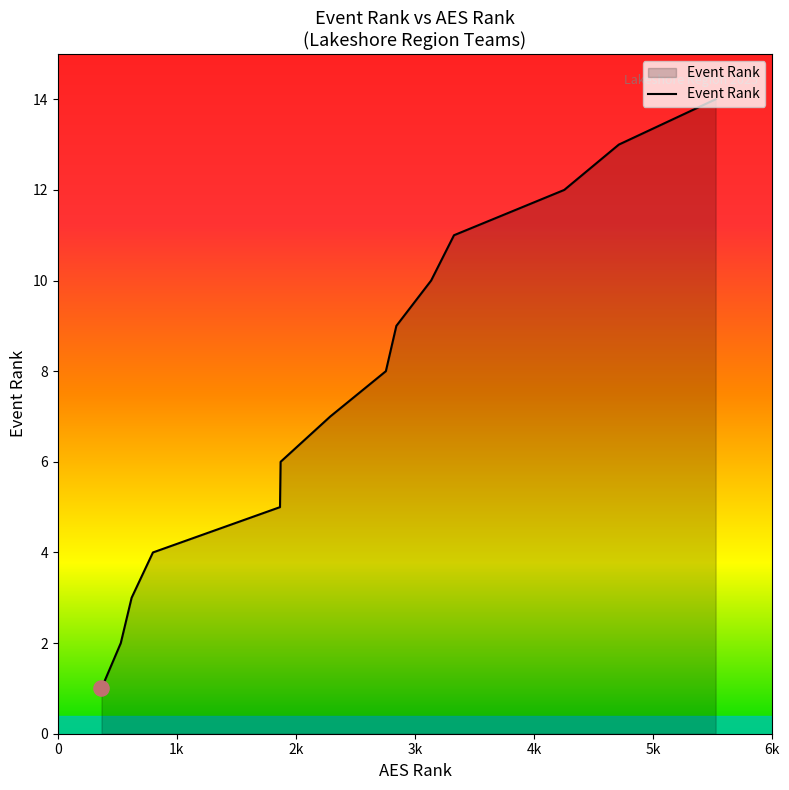

What is the maximum value shown in the chart?

14